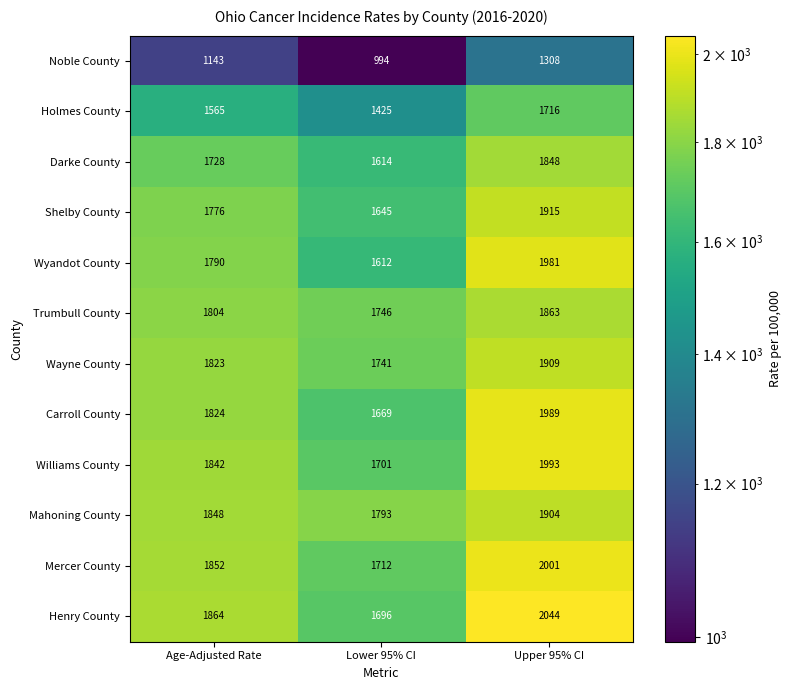

Which series has the widest spread of values?

Wyandot County